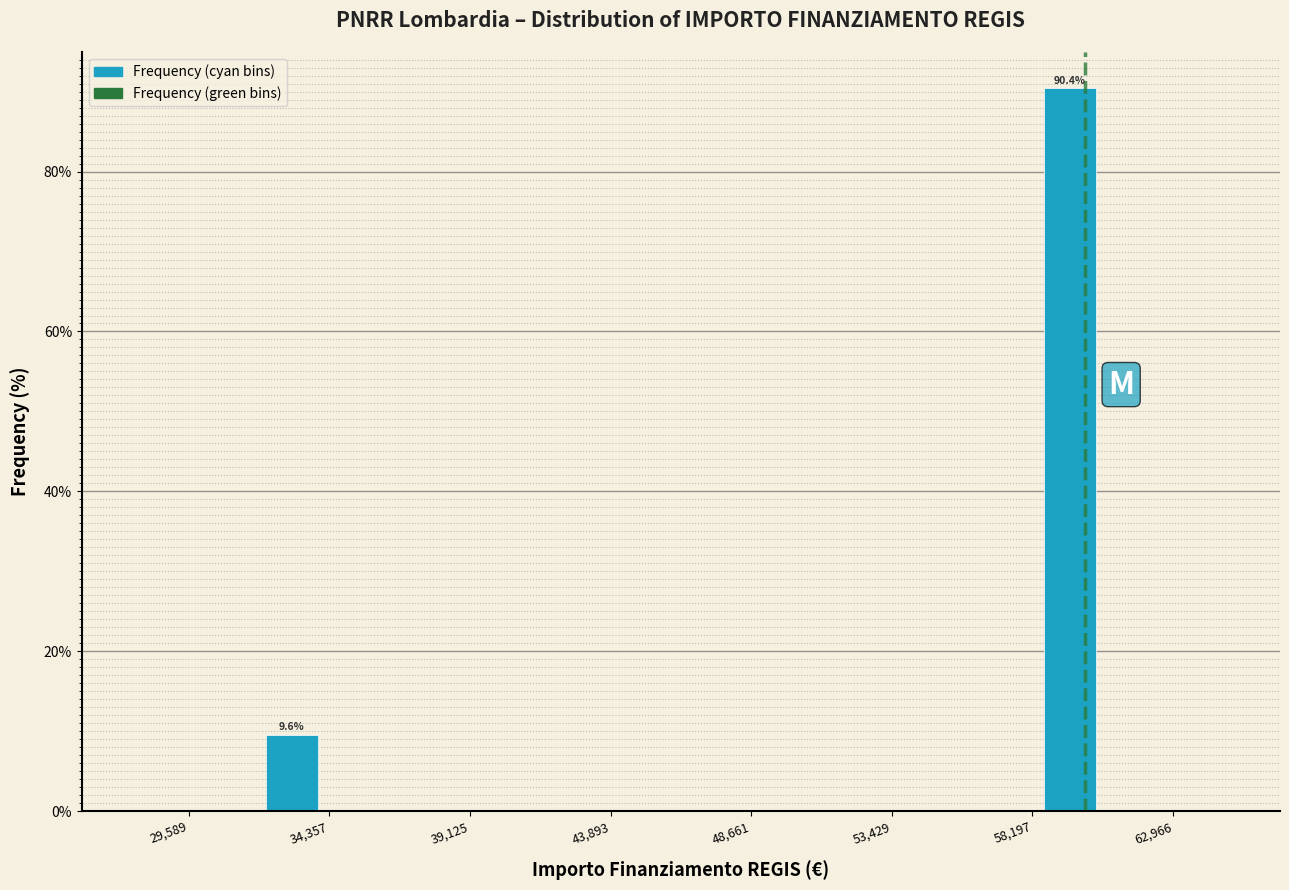

Over which range of the x-axis is the bar tallest?

58500 to 60500